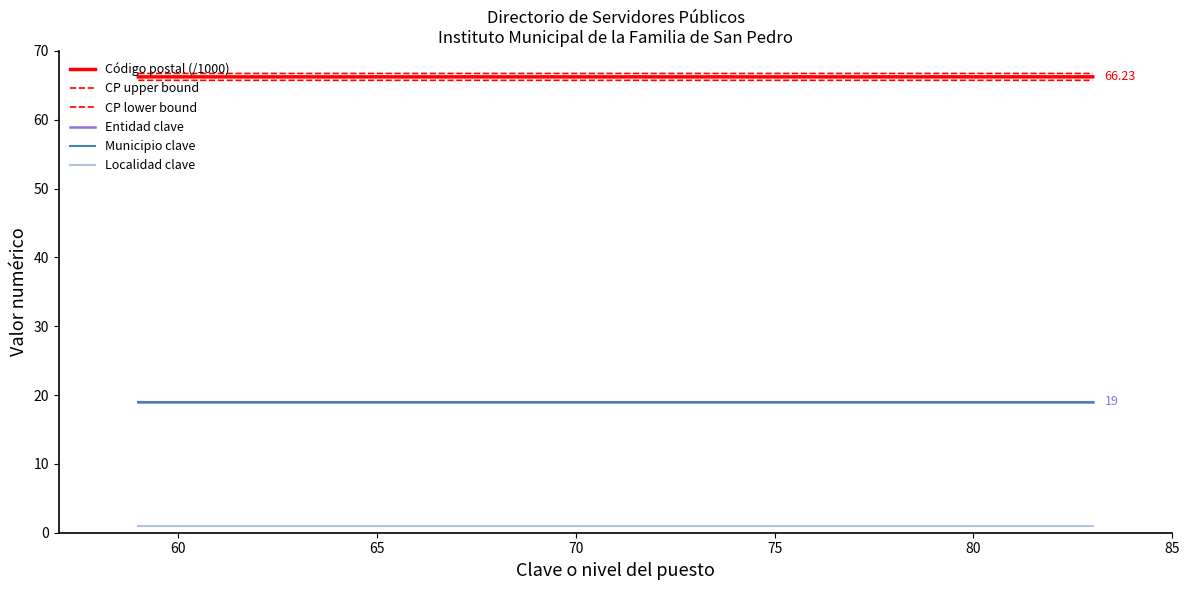

True or false: Código postal (/1000) has more than 2 interior local peaks.

False